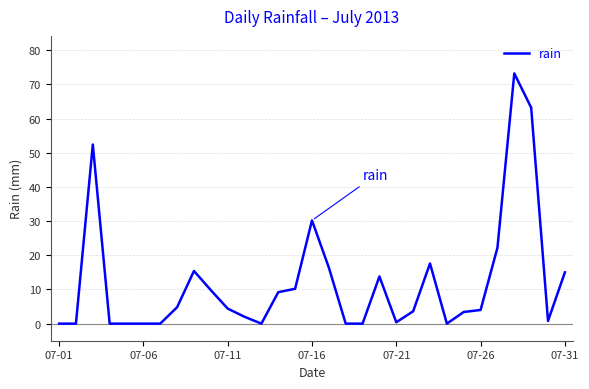

What is the greatest value displayed?

73.2